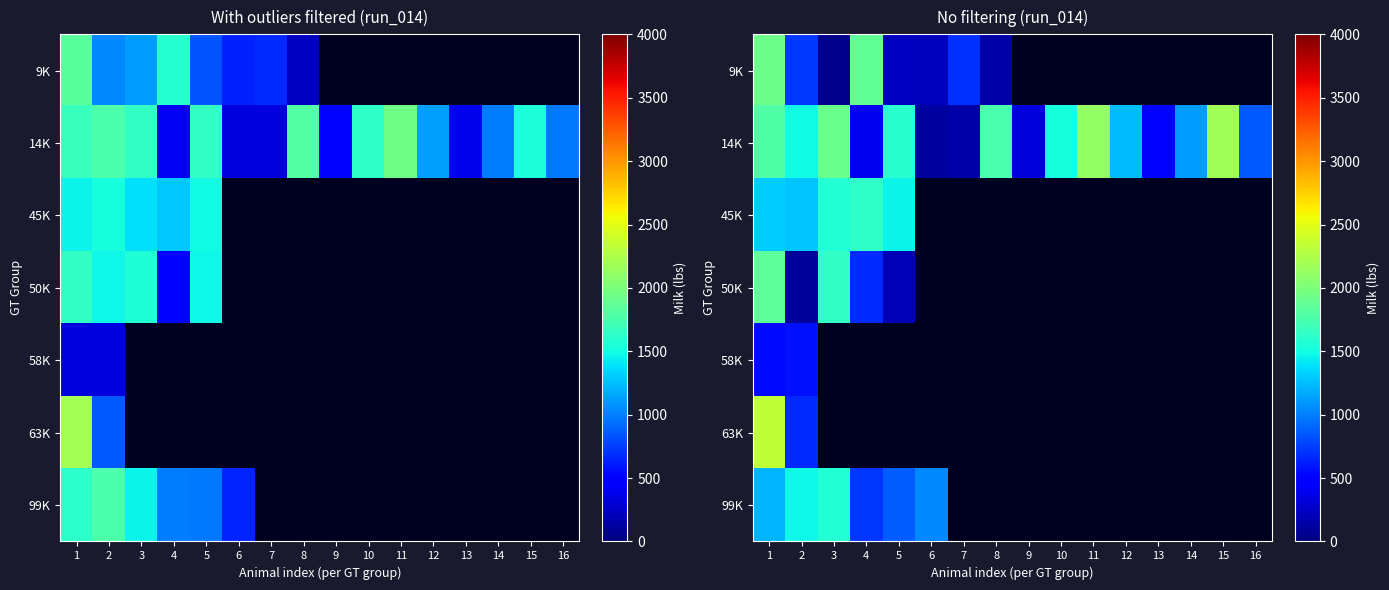

What is the greatest value displayed?

2332.0